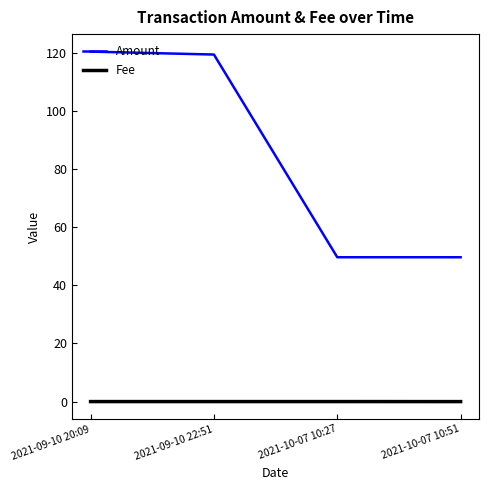

Rank the series by their average value, from highest to lowest.

Amount, Fee